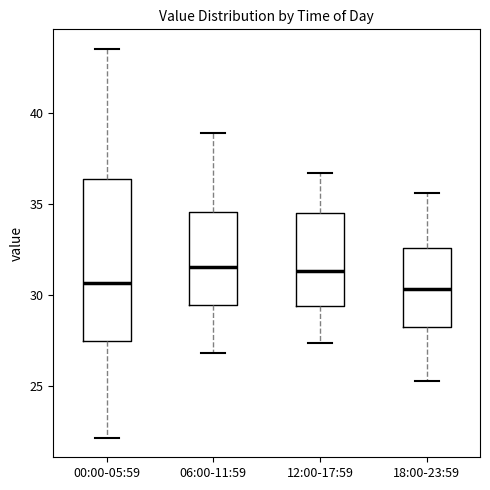

Which box is the tallest, from its lower edge to its upper edge?

00:00-05:59